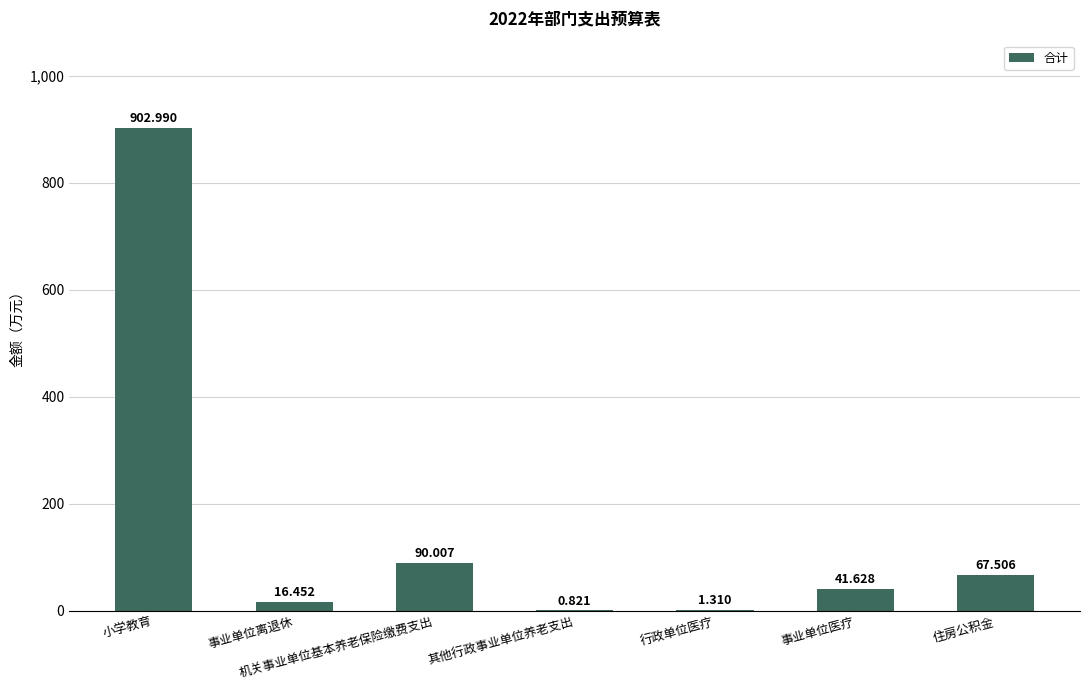

What is the sum of all values?

1120.7